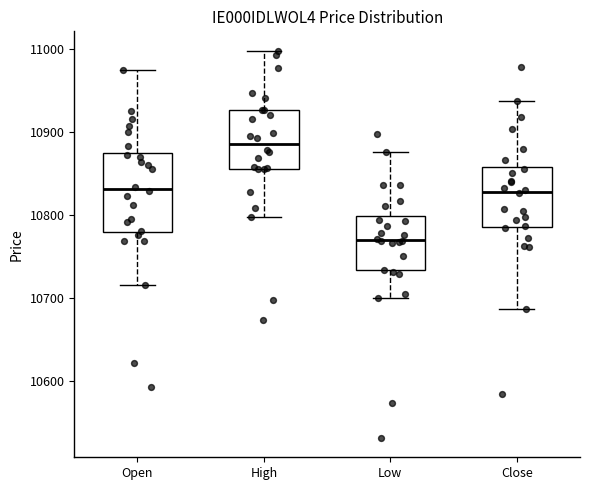

Reading left to right, read every box against the y-axis: the position of its median line, the range the box covers, and the ends of its whiskers. The values are not printed on the chart, so give them approximately, as read against the axis.

Open: median 10830, box 10780 to 10870, whiskers 10720 to 10980
High: median 10890, box 10860 to 10930, whiskers 10800 to 11000
Low: median 10770, box 10730 to 10800, whiskers 10700 to 10880
Close: median 10830, box 10790 to 10860, whiskers 10690 to 10940